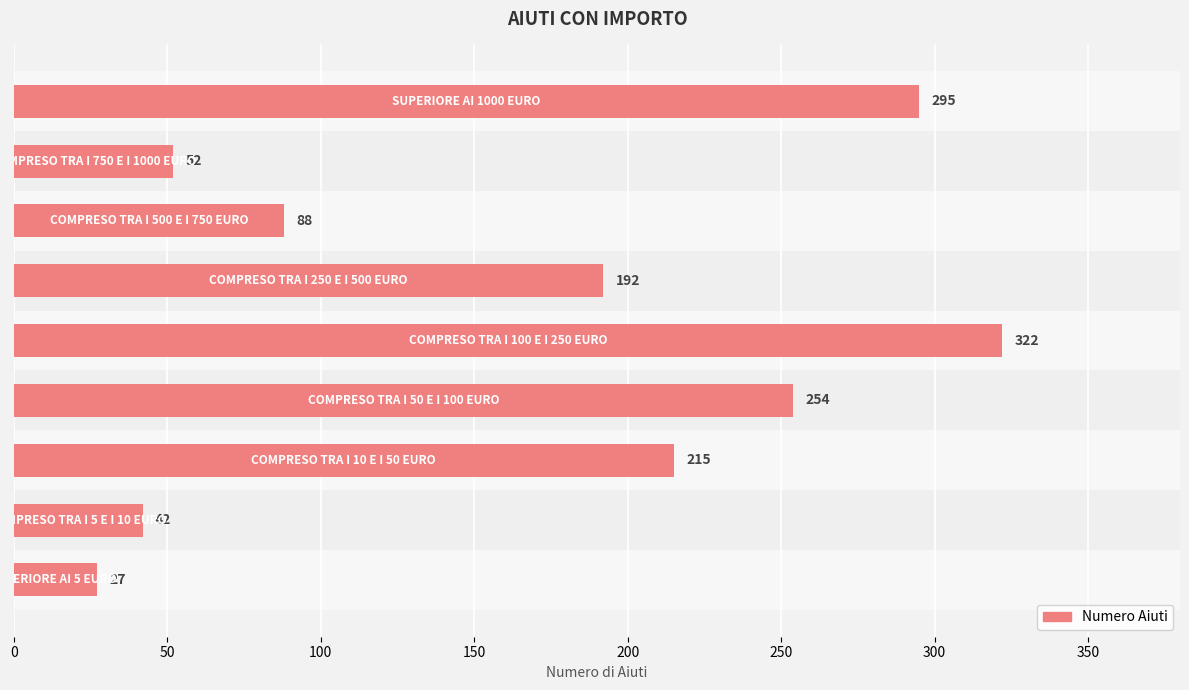

What is the smallest value displayed?

27